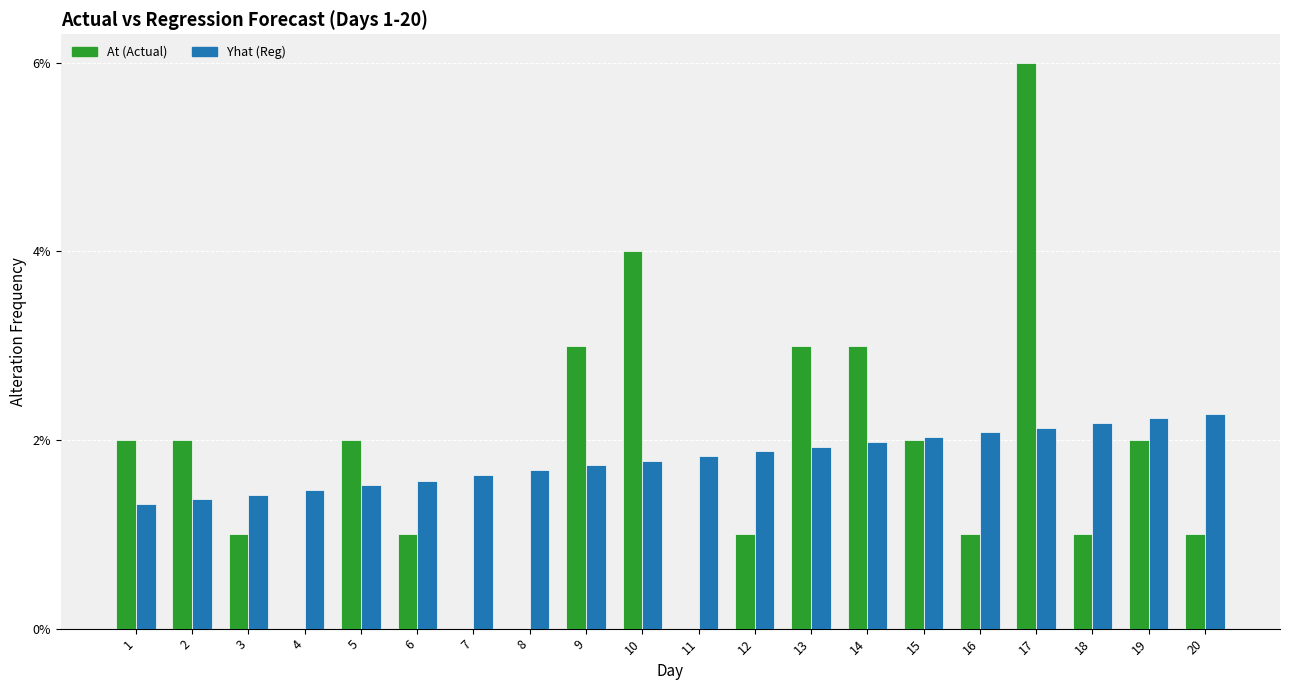

What are all the series names shown in the legend?

At (Actual), Yhat (Reg)